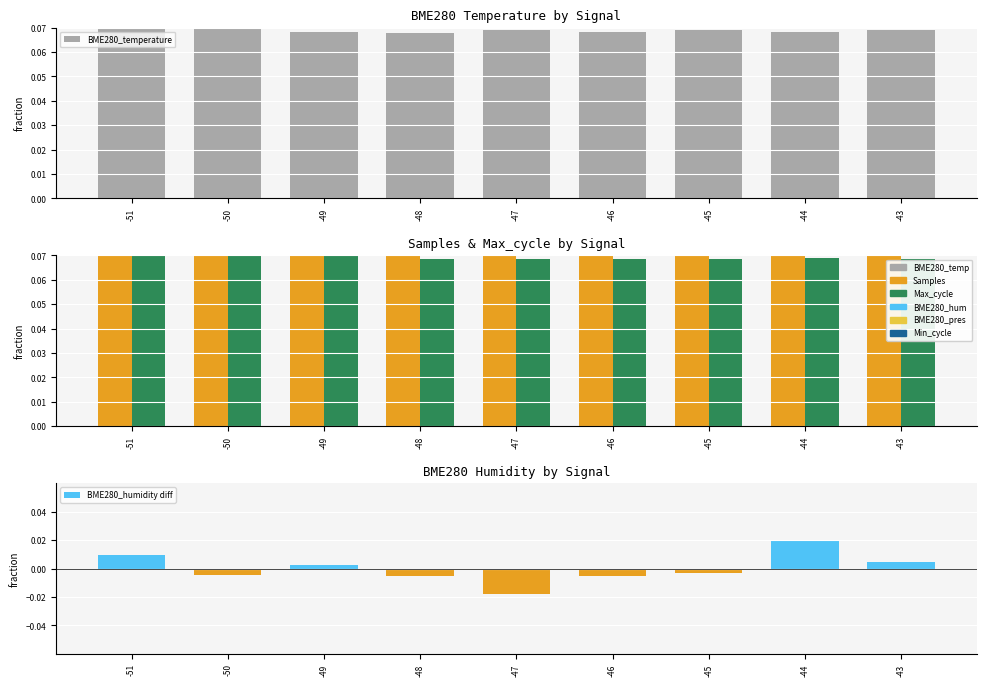

Reading left to right, what are all the values shown in this chart?

BME280_temperature: 0.1	0.1	0.1	0.1	0.1	0.1	0.1	0.1	0.1
Samples: 0.1	0.1	0.1	0.1	0.1	0.1	0.1	0.1	0.1
Max_cycle: 0.1	0.1	0.1	0.1	0.1	0.1	0.1	0.1	0.1
BME280_humidity diff: 0.0	-0.0	0.0	-0.0	-0.0	-0.0	-0.0	0.0	0.0